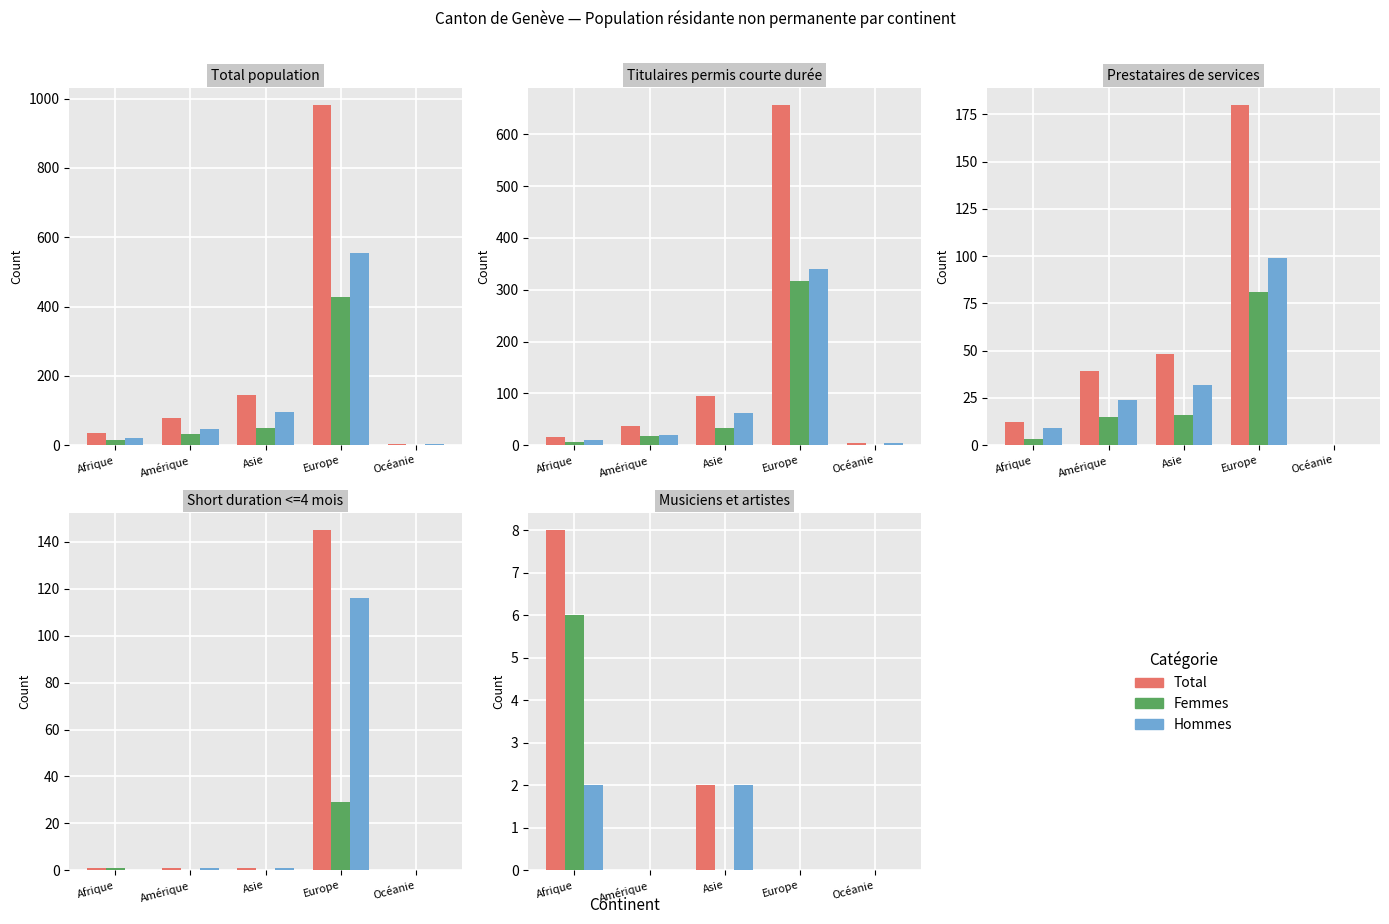

How many bars are there in each group?

3